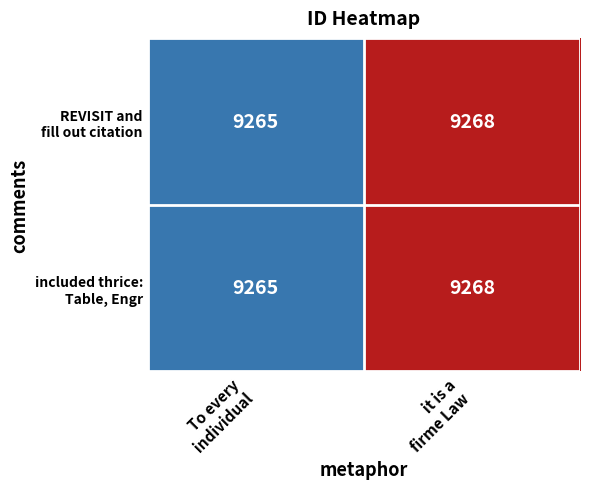

What is the smallest value displayed?

9265